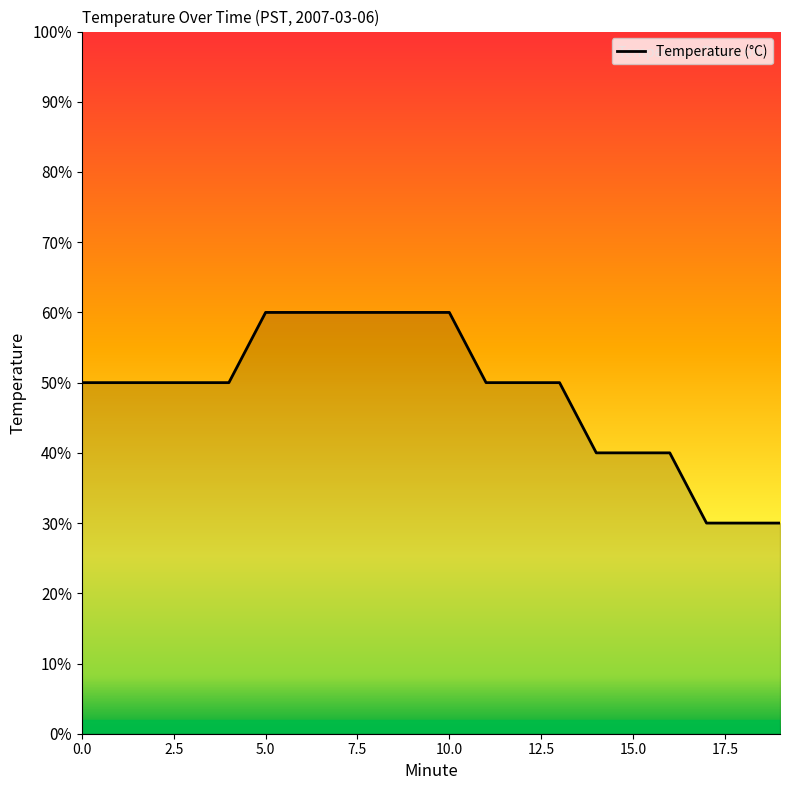

Does the chart have visible grid lines?

No